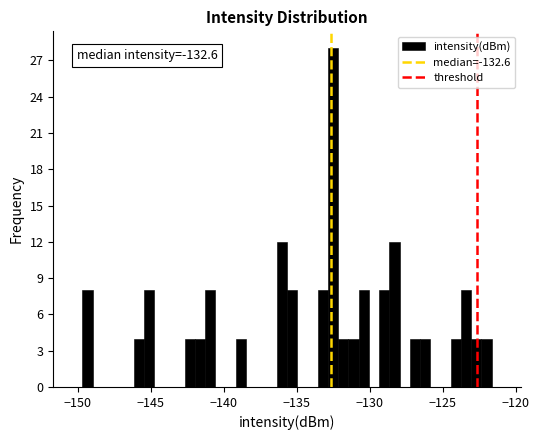

Around what value on the x-axis is the tallest bar? Give the approximate position of its centre, as read against the axis.

-132.5